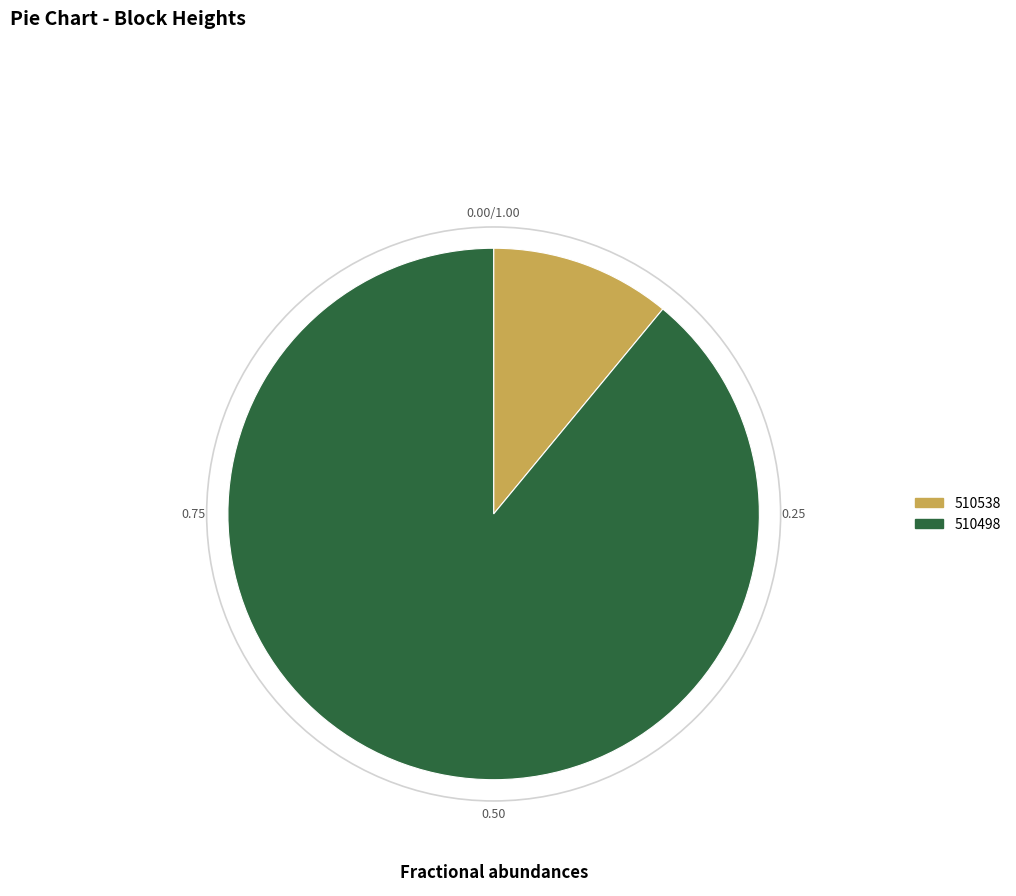

Which category has the smallest portion of the pie?

510538